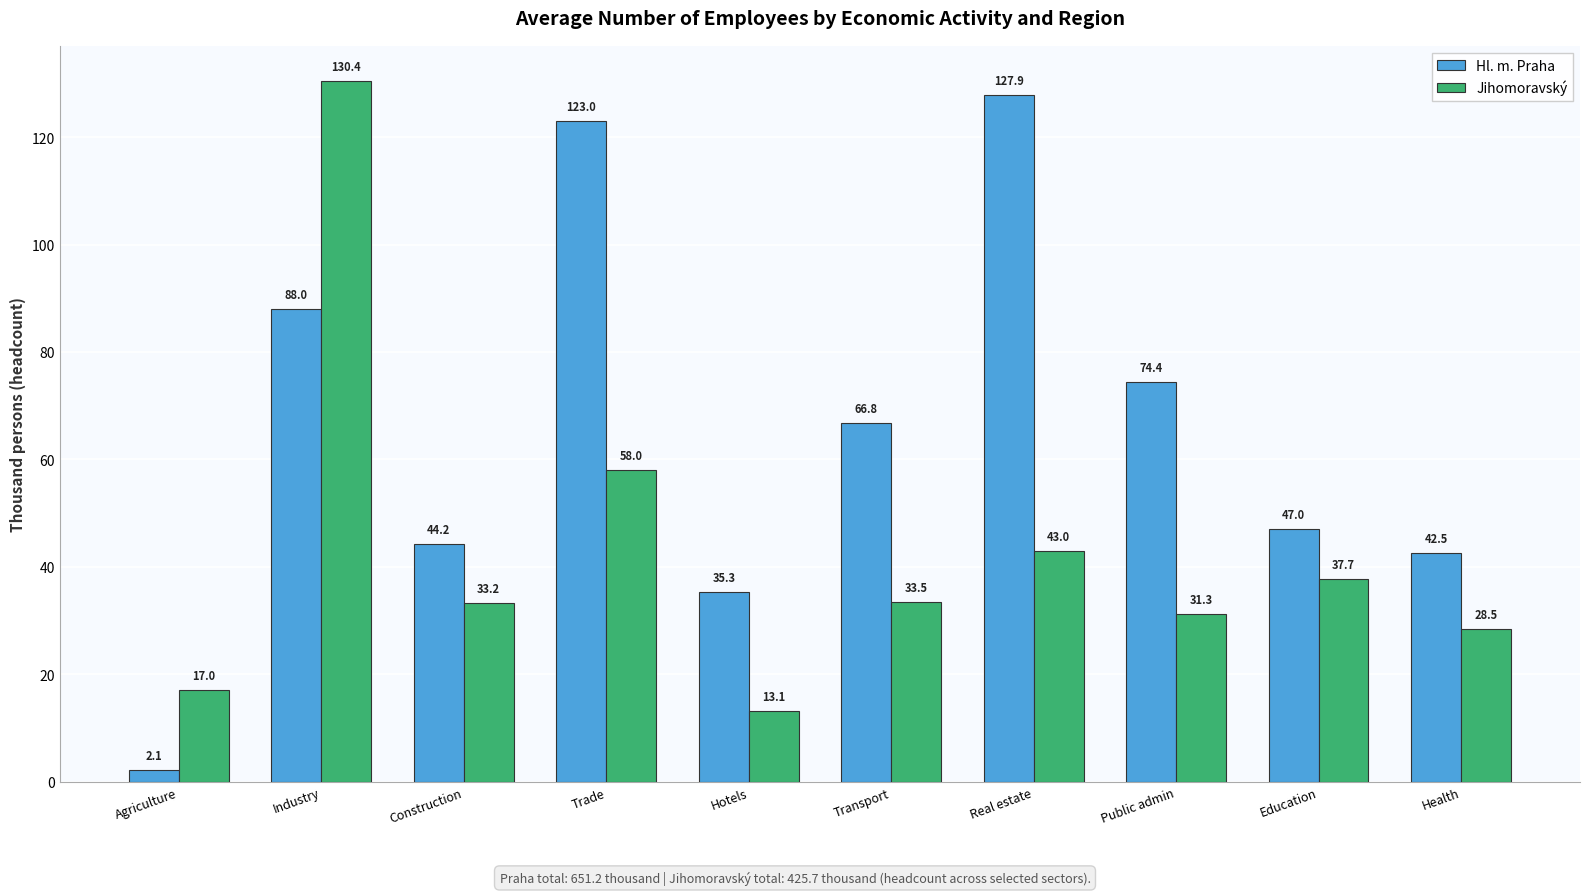

At which category is the sum across all series the highest?

Industry